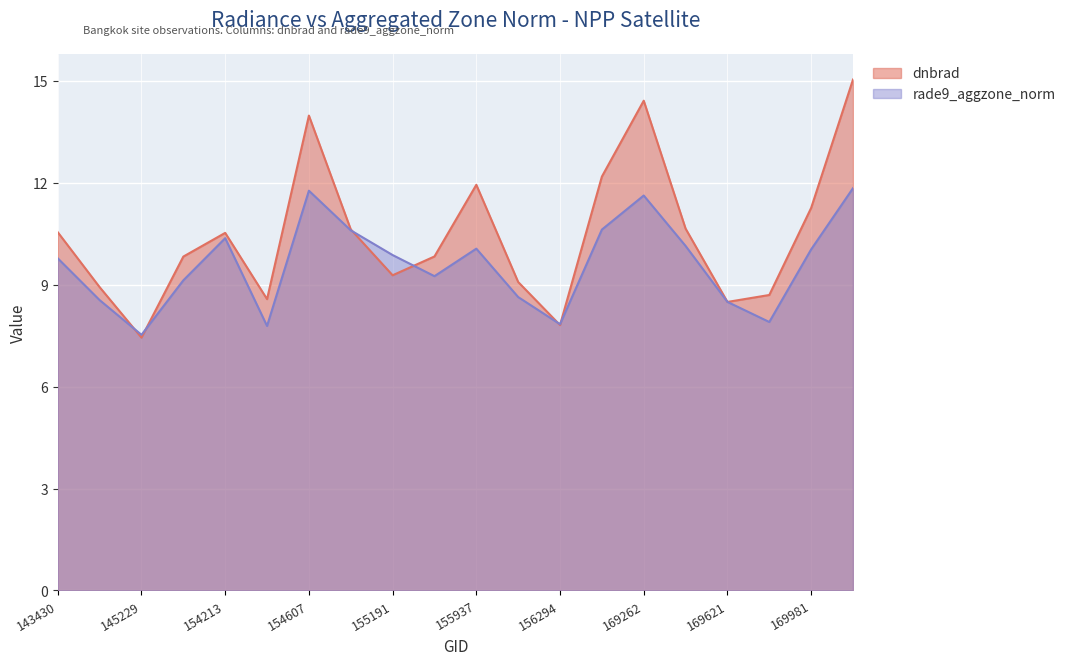

What is the difference between the second highest and minimum values in the dnbrad series?

7.0